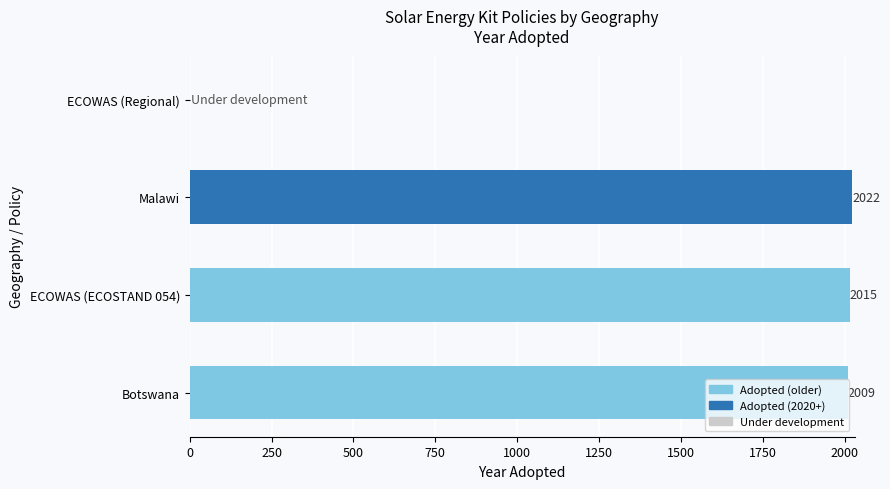

Which category has the highest value across all series?

Malawi